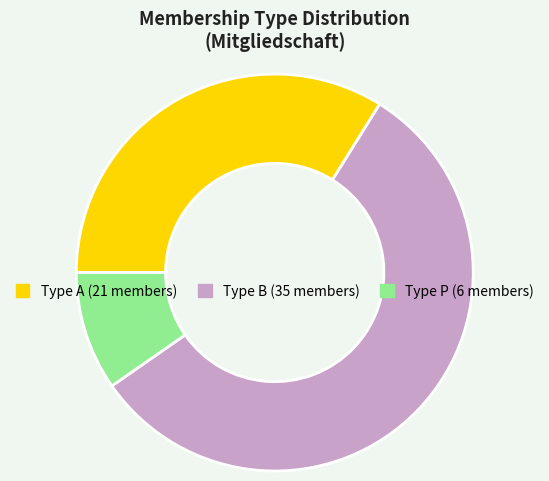

Is there a majority slice in this chart?

Yes